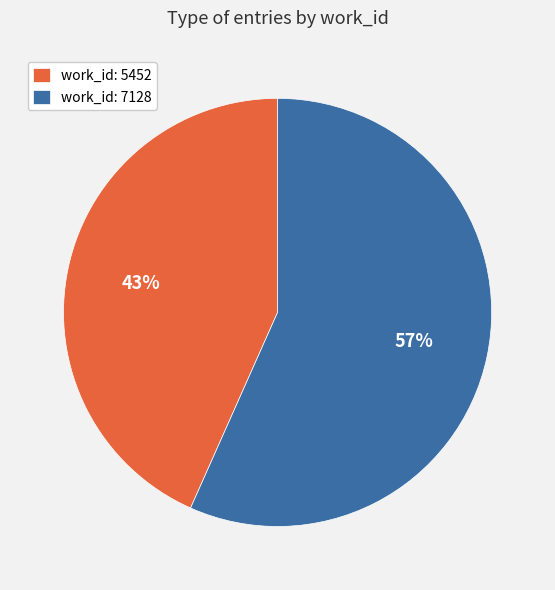

What is the ratio of the value at work_id: 7128 to the value at work_id: 5452?

1.3